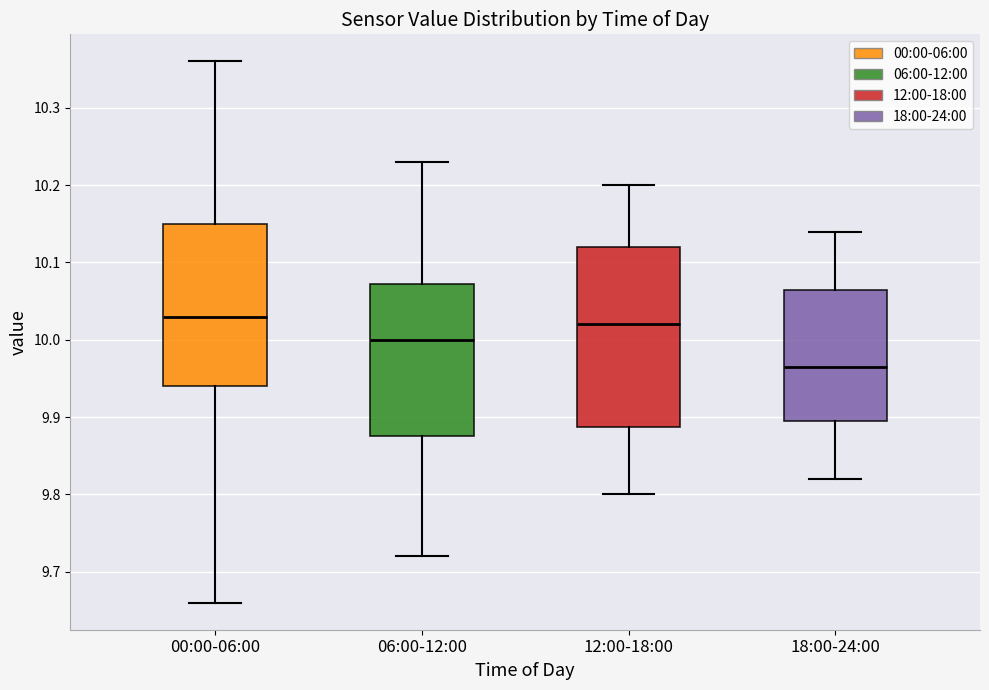

Which box is the tallest, from its lower edge to its upper edge?

12:00-18:00